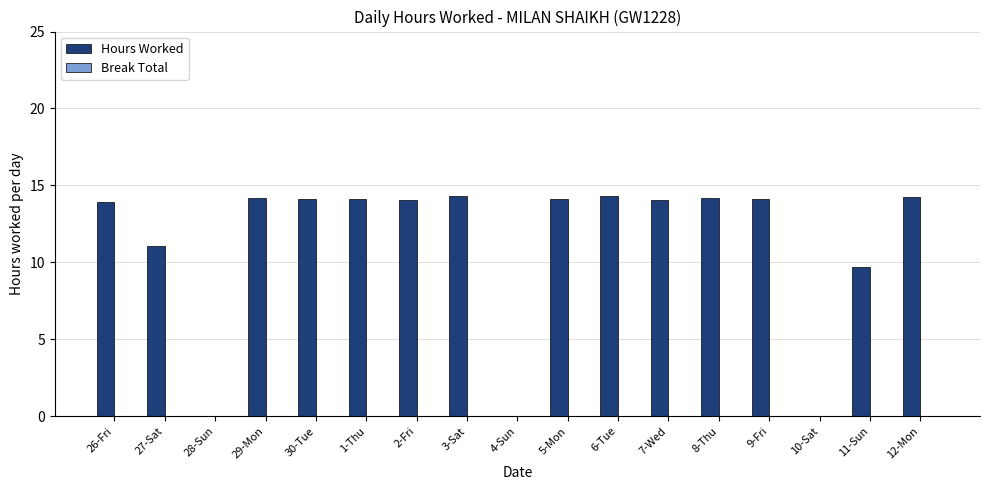

What is the change in value from 28-Sun to 29-Mon?

+14.2